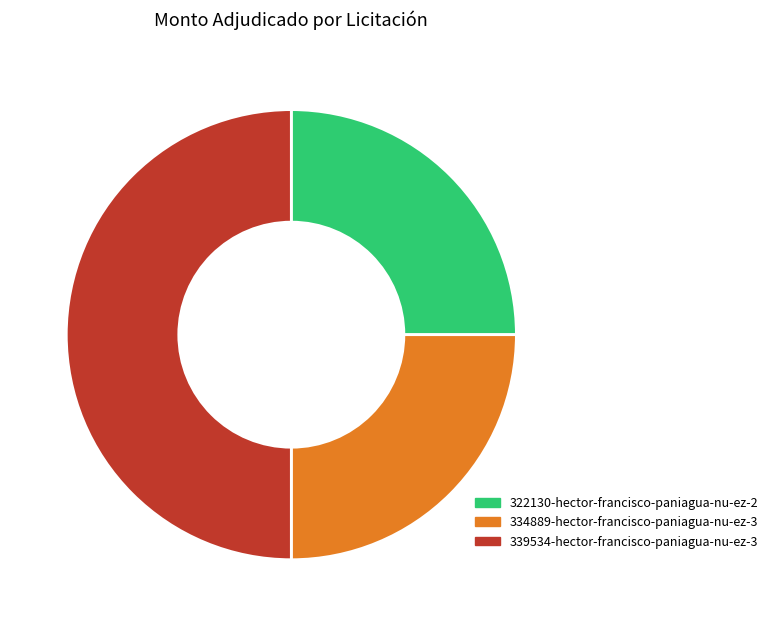

Does 334889-hector-francisco-paniagua-nu-ez-3 represent more than half of the total?

No